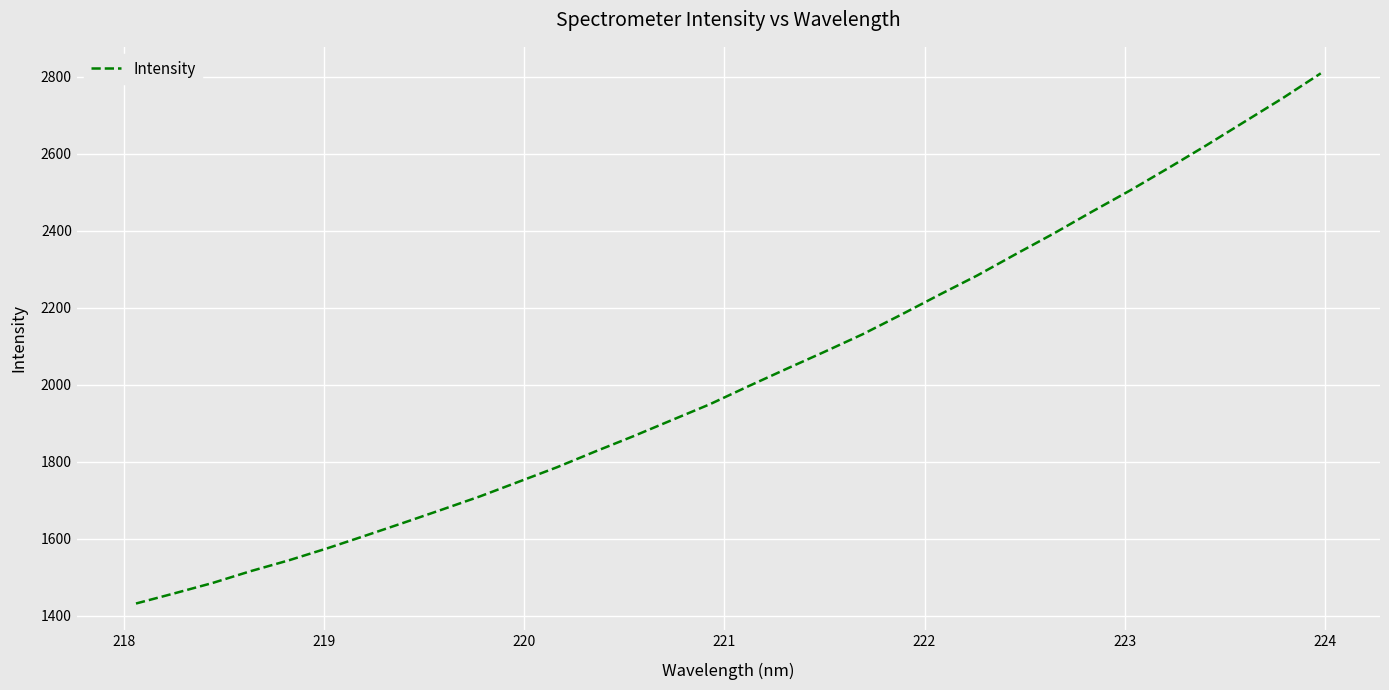

What is the difference between the maximum and minimum values?

1377.2